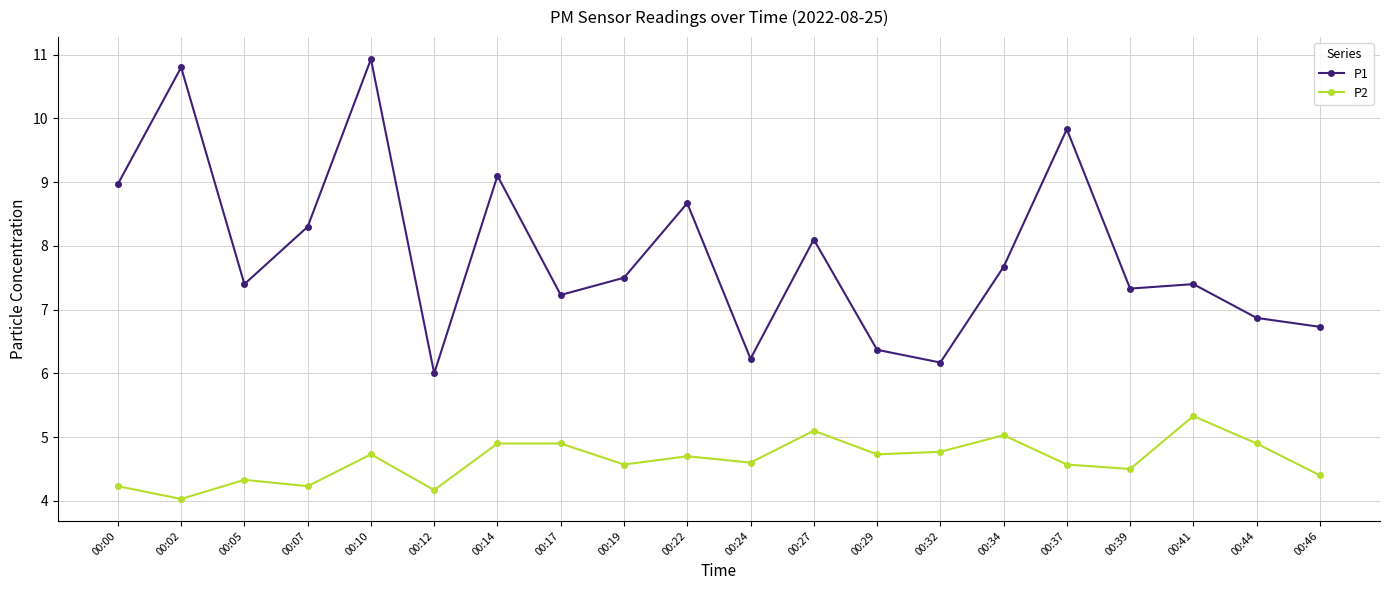

At which category does P2 reach its first local peak?

00:05